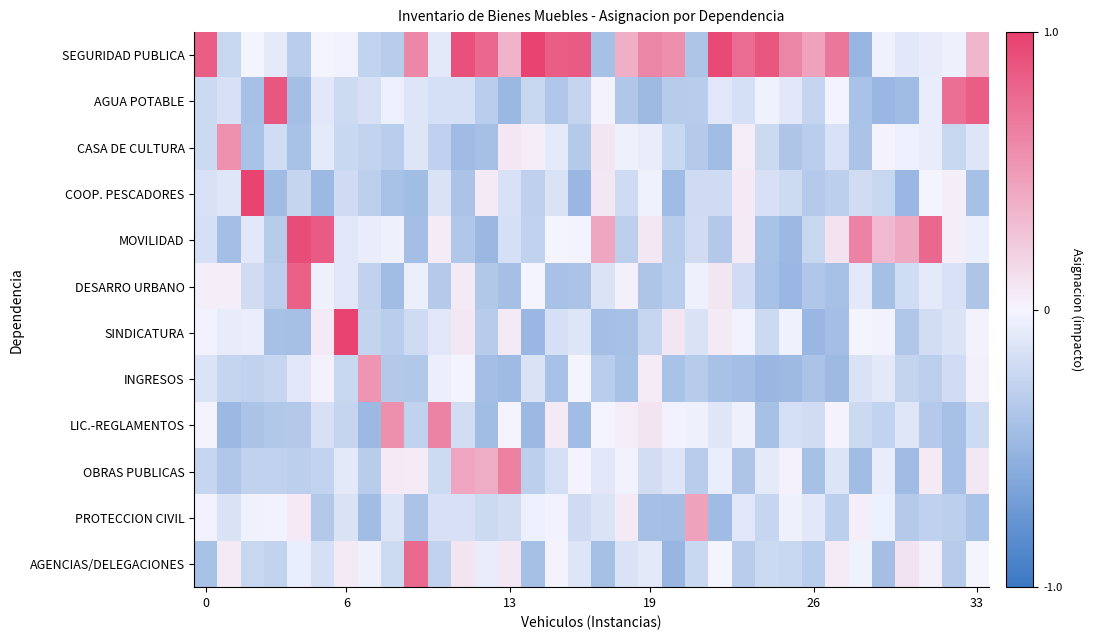

What is the maximum value shown in the chart?

1.0